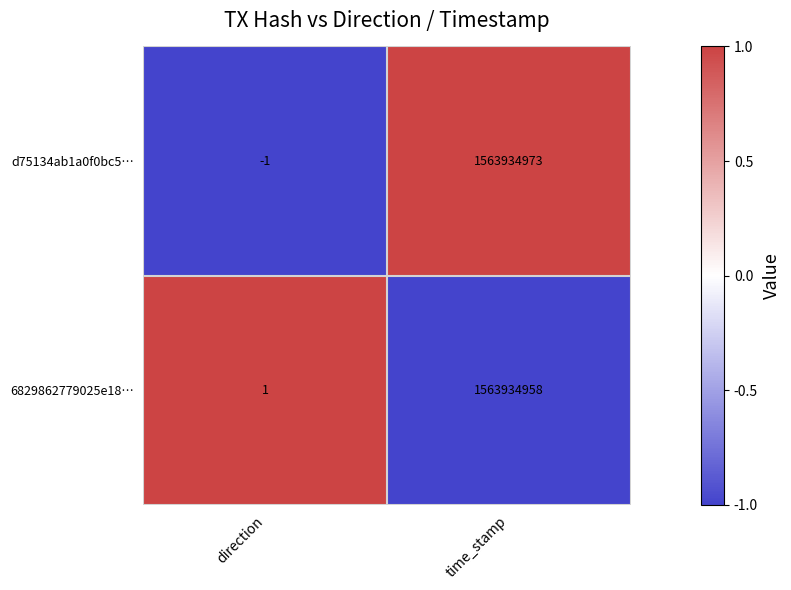

Is it true that d75134ab1a0f0bc5… equals 1563934973 at time_stamp?

True